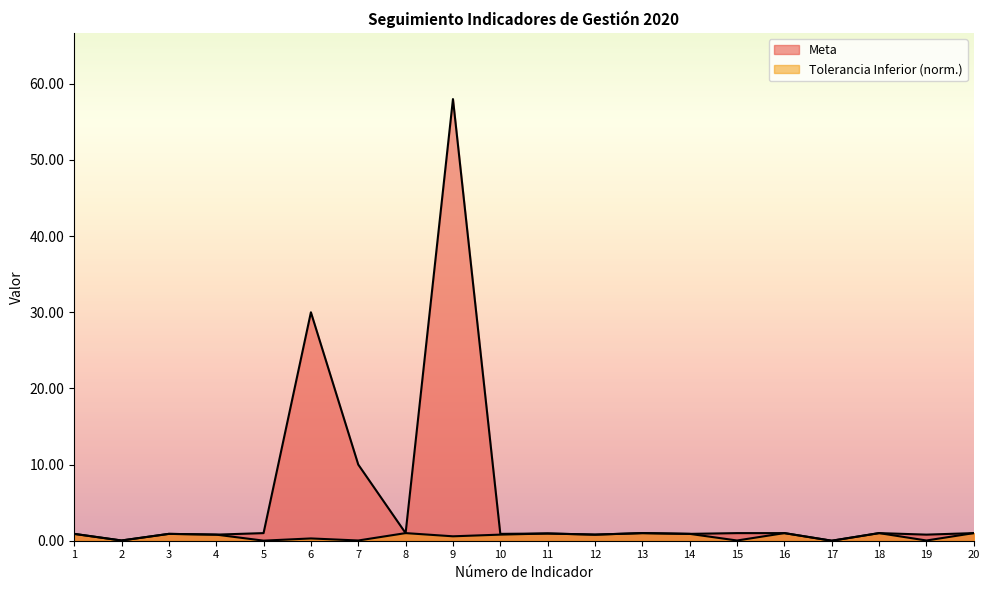

Reading right to left, extract all data points from this chart.

Meta: 20=1.0	19=0.8	18=1.0	17=0.0	16=1.0	15=1.0	14=0.9	13=1.0	12=0.8	11=0.9	10=0.9	9=58.0	8=1.0	7=10.0	6=30.0	5=1.0	4=0.8	3=0.9	2=0.0	1=0.9
Tolerancia Inferior: 20=1.0	19=0.0	18=1.0	17=0.0	16=1.0	15=0.0	14=0.9	13=1.0	12=0.8	11=0.9	10=0.8	9=0.6	8=1.0	7=0.0	6=0.3	5=0.0	4=0.8	3=0.9	2=0.0	1=0.9